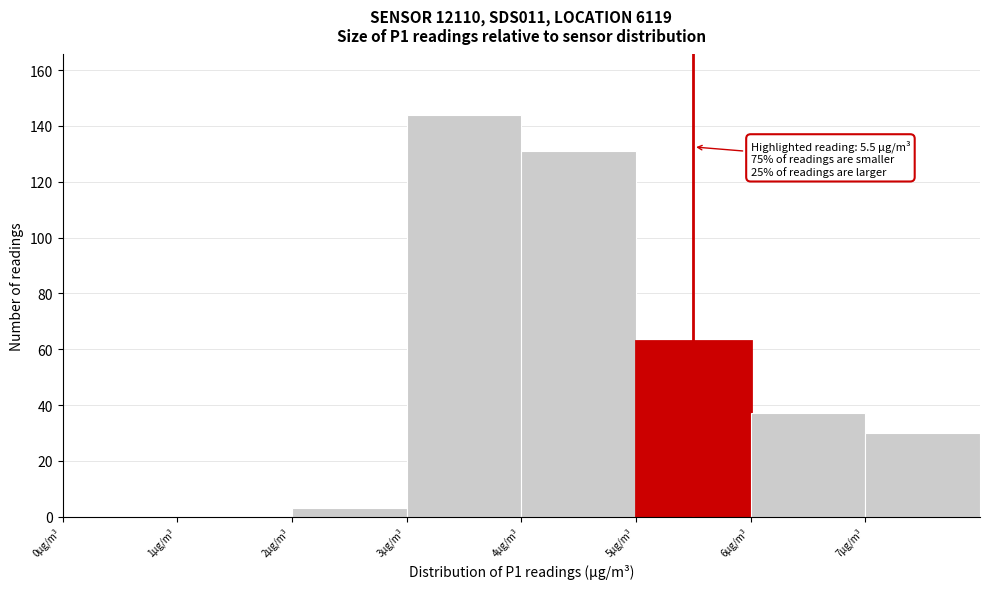

Which range on the x-axis has the tallest bar?

3 to 4